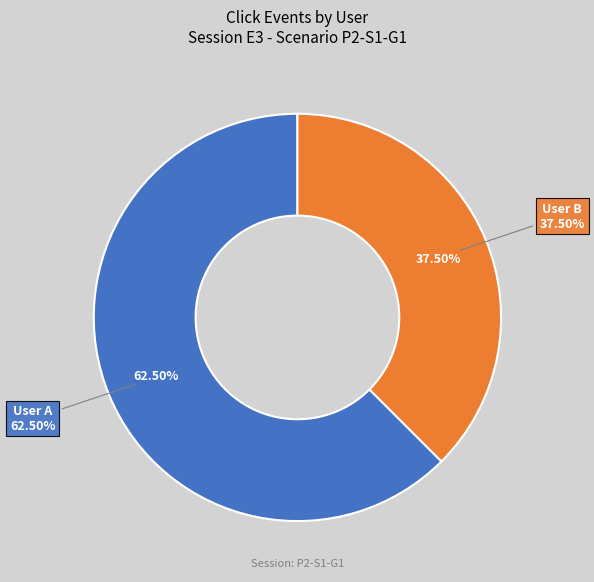

Is there a majority slice in this chart?

Yes